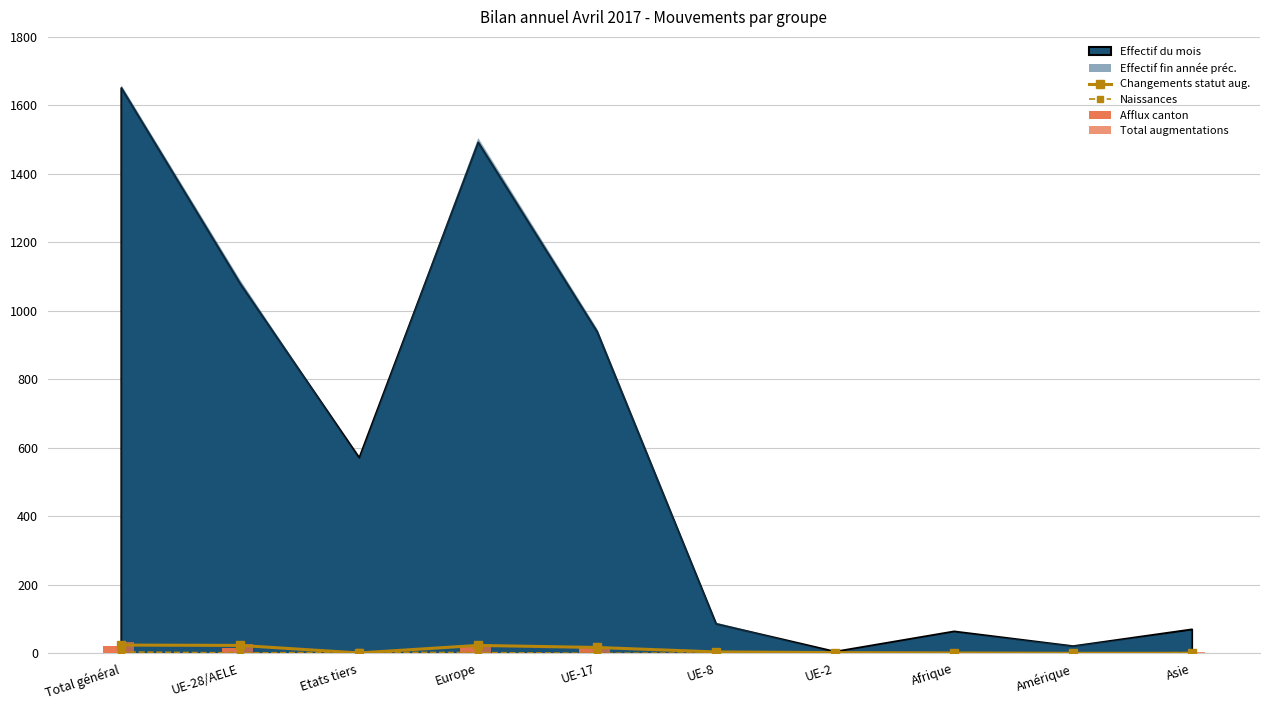

What position from the left is Asie?

10